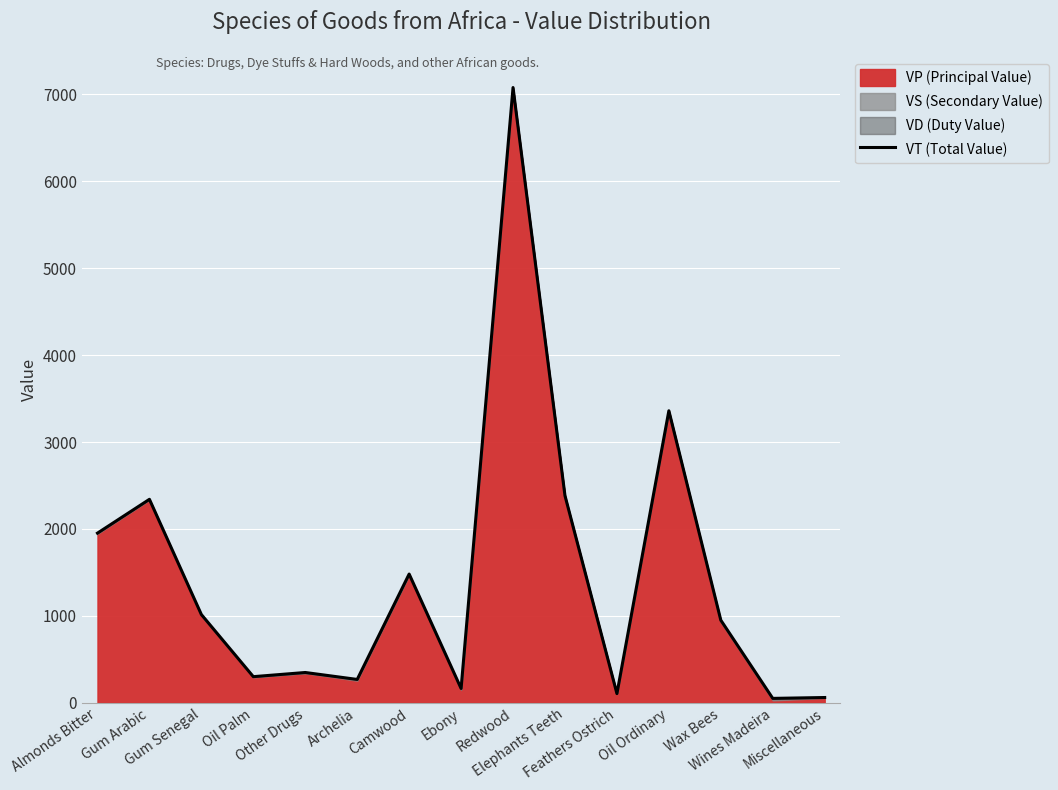

The chart shows a value of 950 at Wax Bees. True or false?

True